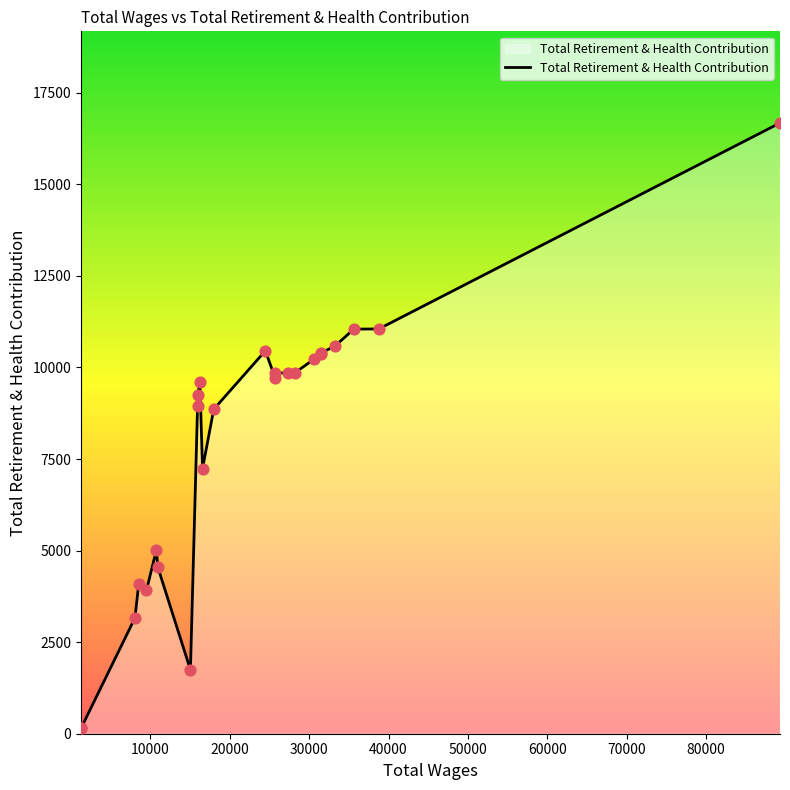

What is the ratio of the value at 8535.0 to the value at 25717.0?

0.4